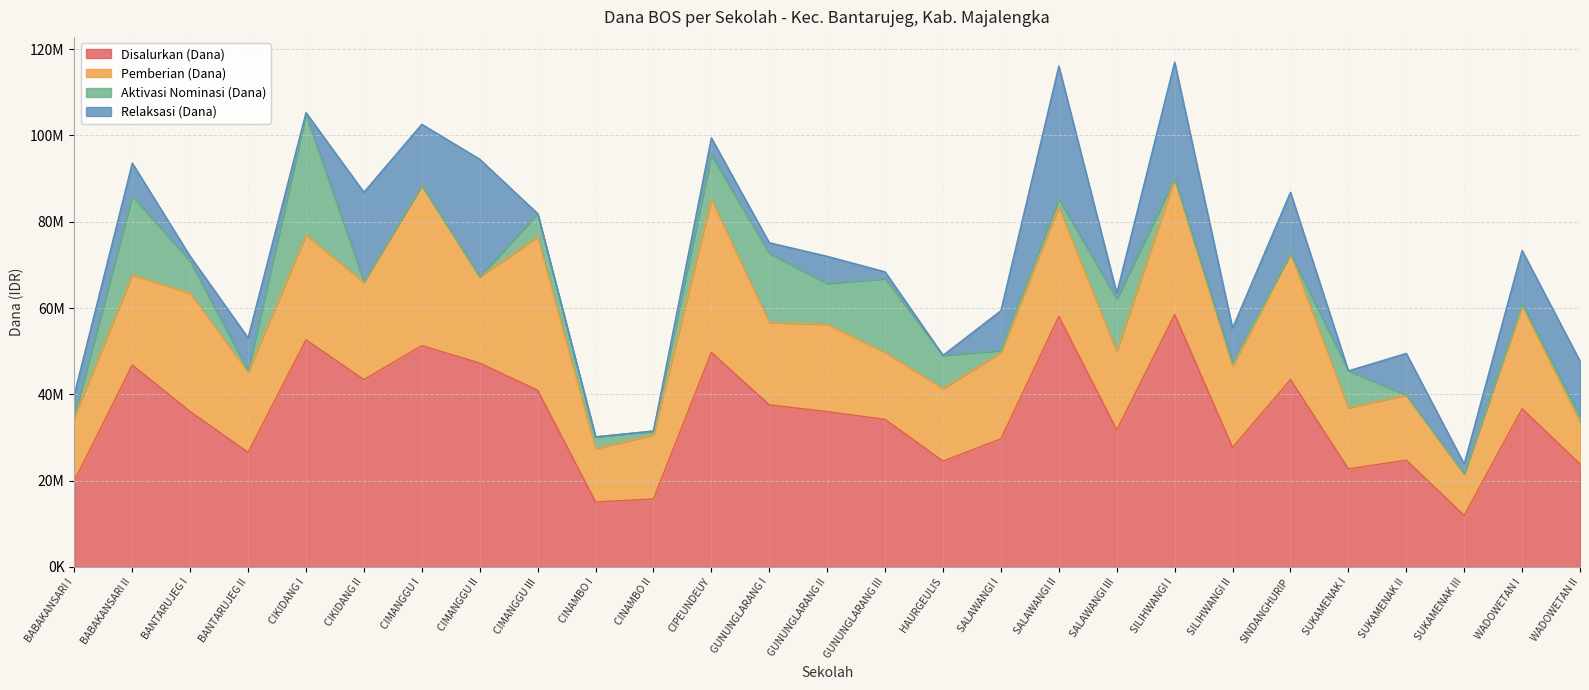

Reading left to right, list all the values displayed in this chart.

Disalurkan (Dana): BABAKANSARI I=20025000	BABAKANSARI II=46800000	BANTARUJEG I=36000000	BANTARUJEG II=26550000	CIKIDANG I=52650000	CIKIDANG II=43425000	CIMANGGU I=51300000	CIMANGGU II=47250000	CIMANGGU III=40950000	CINAMBO I=15075000	CINAMBO II=15750000	CIPEUNDEUY=49725000	GUNUNGLARANG I=37575000	GUNUNGLARANG II=36000000	GUNUNGLARANG III=34200000	HAURGEULIS=24525000	SALAWANGI I=29700000	SALAWANGI II=58050000	SALAWANGI III=31725000	SILIHWANGI I=58500000	SILIHWANGI II=27675000	SINDANGHURIP=43425000	SUKAMENAK I=22725000	SUKAMENAK II=24750000	SUKAMENAK III=11925000	WADOWETAN I=36675000	WADOWETAN II=23850000
Pemberian (Dana): BABAKANSARI I=14850000	BABAKANSARI II=20925000	BANTARUJEG I=27450000	BANTARUJEG II=18675000	CIKIDANG I=24300000	CIKIDANG II=22500000	CIMANGGU I=37125000	CIMANGGU II=20025000	CIMANGGU III=35550000	CINAMBO I=12375000	CINAMBO II=14850000	CIPEUNDEUY=35550000	GUNUNGLARANG I=19125000	GUNUNGLARANG II=20250000	GUNUNGLARANG III=15525000	HAURGEULIS=16875000	SALAWANGI I=20025000	SALAWANGI II=25425000	SALAWANGI III=18225000	SILIHWANGI I=31500000	SILIHWANGI II=18900000	SINDANGHURIP=29250000	SUKAMENAK I=14175000	SUKAMENAK II=15075000	SUKAMENAK III=9675000	WADOWETAN I=23850000	WADOWETAN II=9675000
Aktivasi Nominasi (Dana): BABAKANSARI I=0	BABAKANSARI II=18225000	BANTARUJEG I=7425000	BANTARUJEG II=225000	CIKIDANG I=27900000	CIKIDANG II=225000	CIMANGGU I=0	CIMANGGU II=0	CIMANGGU III=5400000	CINAMBO I=2700000	CINAMBO II=900000	CIPEUNDEUY=10125000	GUNUNGLARANG I=15975000	GUNUNGLARANG II=9450000	GUNUNGLARANG III=17100000	HAURGEULIS=7650000	SALAWANGI I=450000	SALAWANGI II=1800000	SALAWANGI III=12150000	SILIHWANGI I=0	SILIHWANGI II=675000	SINDANGHURIP=0	SUKAMENAK I=8550000	SUKAMENAK II=0	SUKAMENAK III=0	WADOWETAN I=450000	WADOWETAN II=1350000
Relaksasi (Dana): BABAKANSARI I=5175000	BABAKANSARI II=7650000	BANTARUJEG I=1125000	BANTARUJEG II=7650000	CIKIDANG I=450000	CIKIDANG II=20700000	CIMANGGU I=14175000	CIMANGGU II=27225000	CIMANGGU III=0	CINAMBO I=0	CINAMBO II=0	CIPEUNDEUY=4050000	GUNUNGLARANG I=2475000	GUNUNGLARANG II=6300000	GUNUNGLARANG III=1575000	HAURGEULIS=0	SALAWANGI I=9225000	SALAWANGI II=30825000	SALAWANGI III=1350000	SILIHWANGI I=27000000	SILIHWANGI II=8100000	SINDANGHURIP=14175000	SUKAMENAK I=0	SUKAMENAK II=9675000	SUKAMENAK III=2250000	WADOWETAN I=12375000	WADOWETAN II=12825000